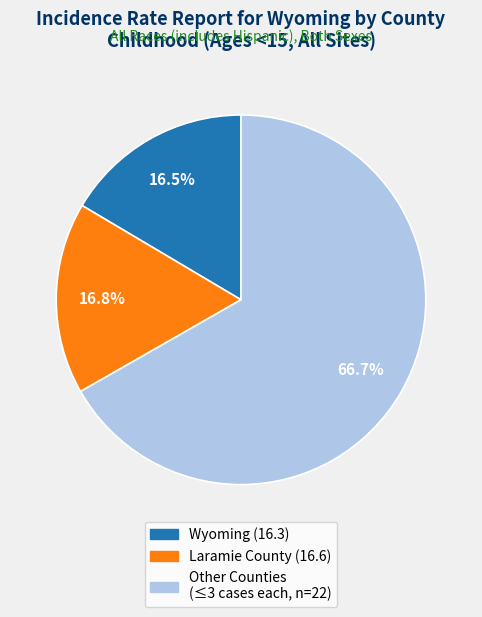

Is there any slice that represents more than half of the pie?

Yes